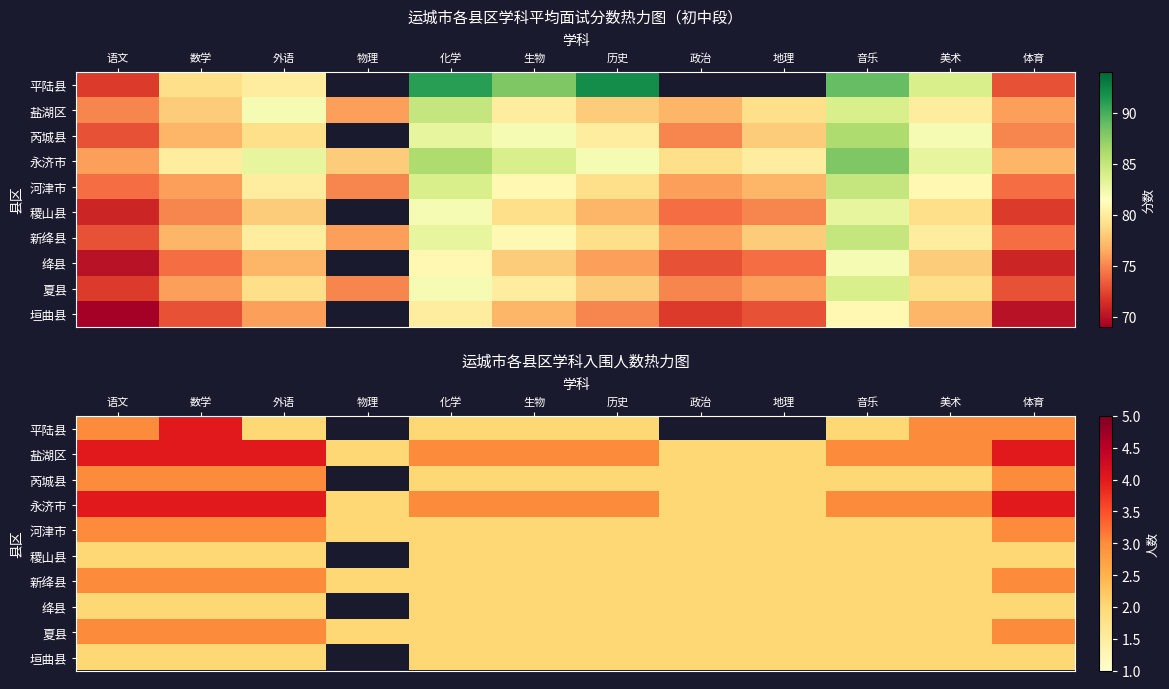

Is the value of 稷山县 at 生物 greater than the value of 芮城县 at 政治?

No